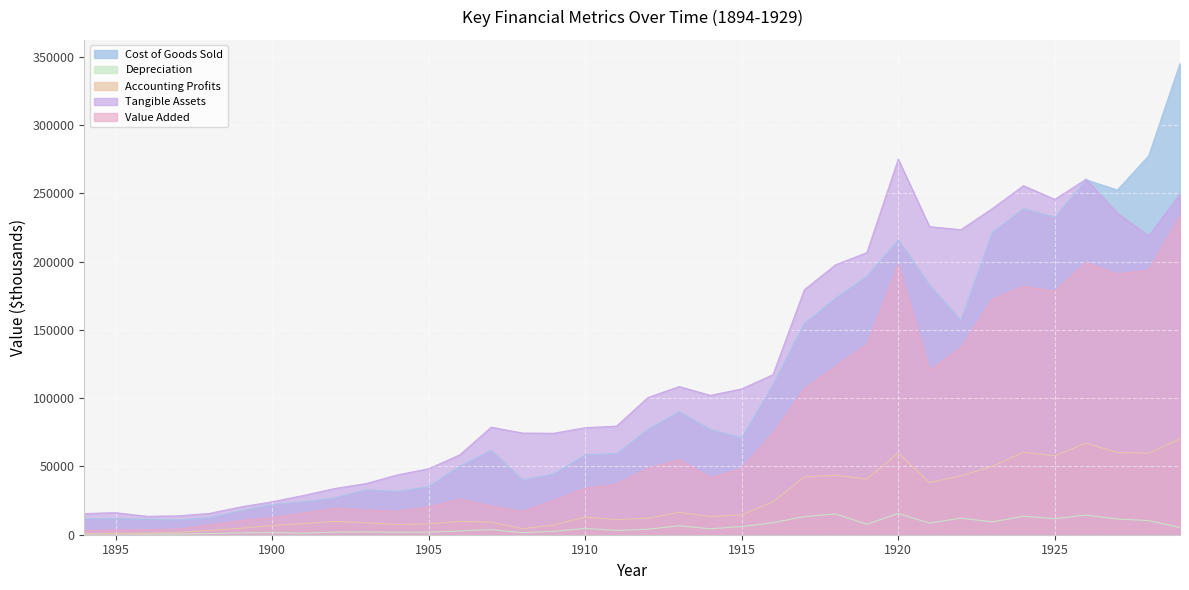

What is the highest value of the Depreciation series?

15579.0